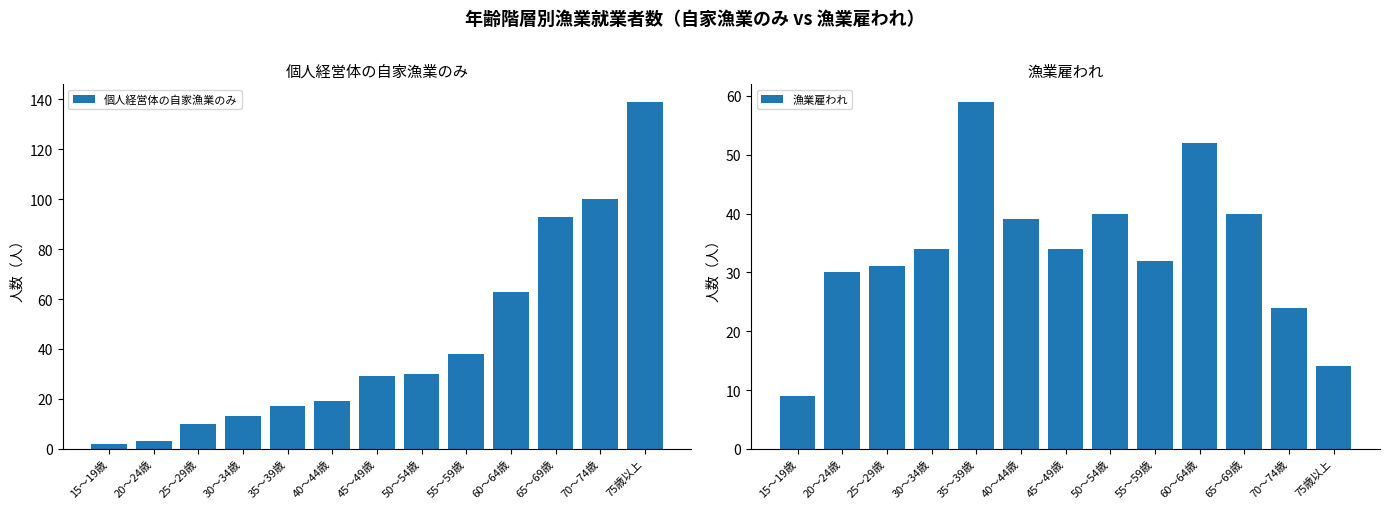

Which category has the lowest value across all series?

15～19歳